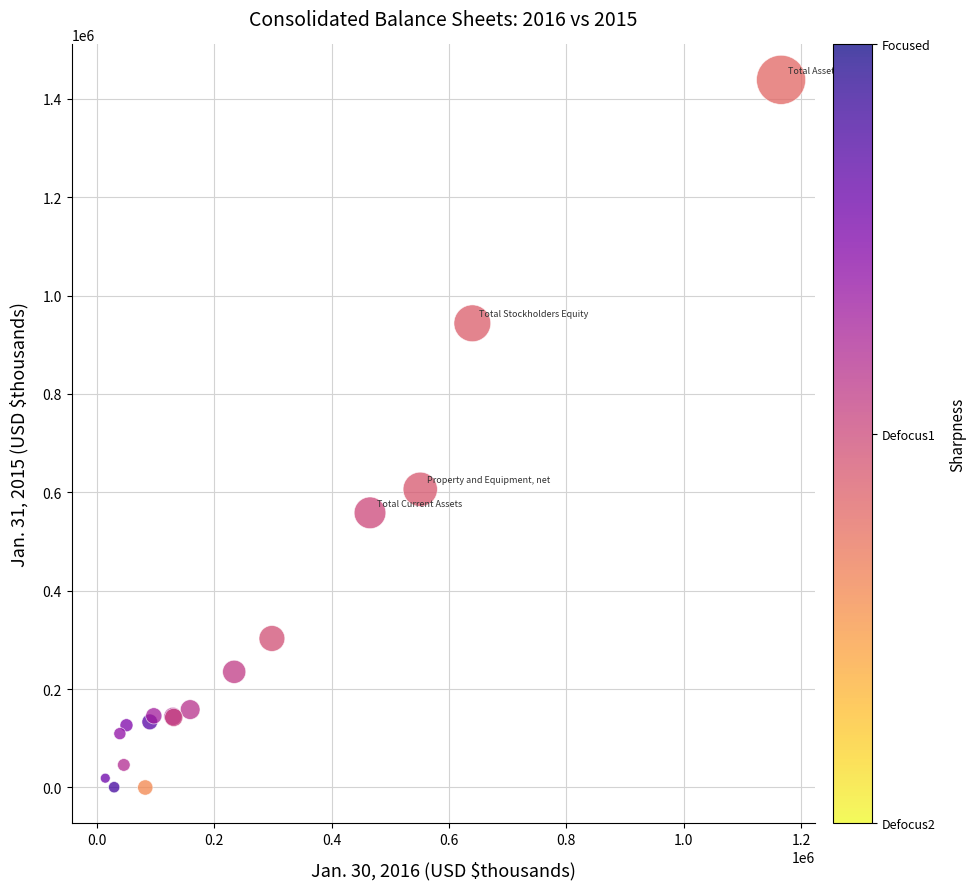

What Y value in the scatter plot is closest to 719290?

606147